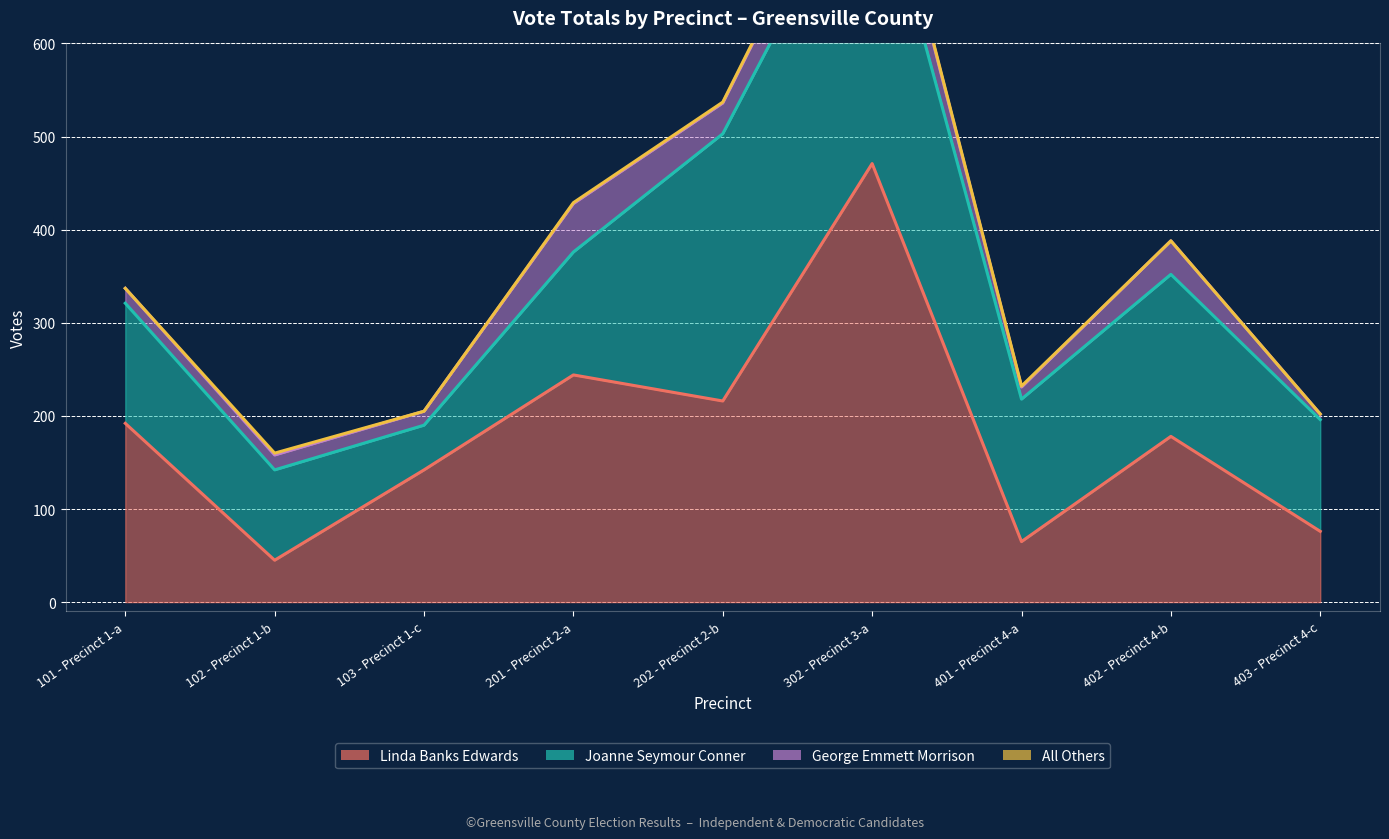

Where is Linda Banks Edwards nearest to the value 258?

201 - Precinct 2-a